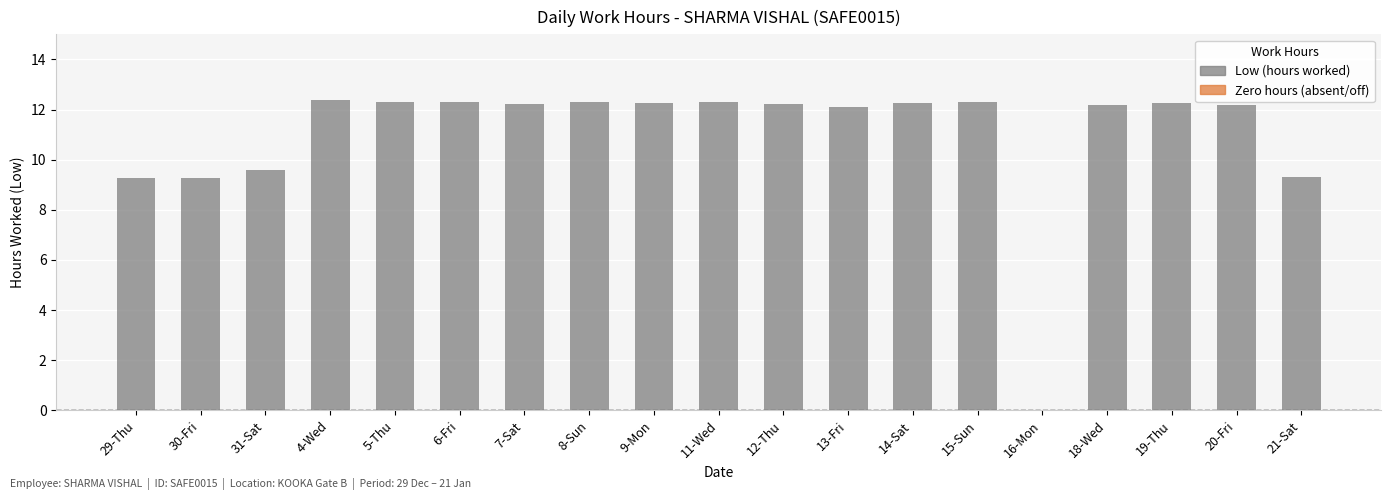

Is it true that the value at 30-Fri is 15.9?

False